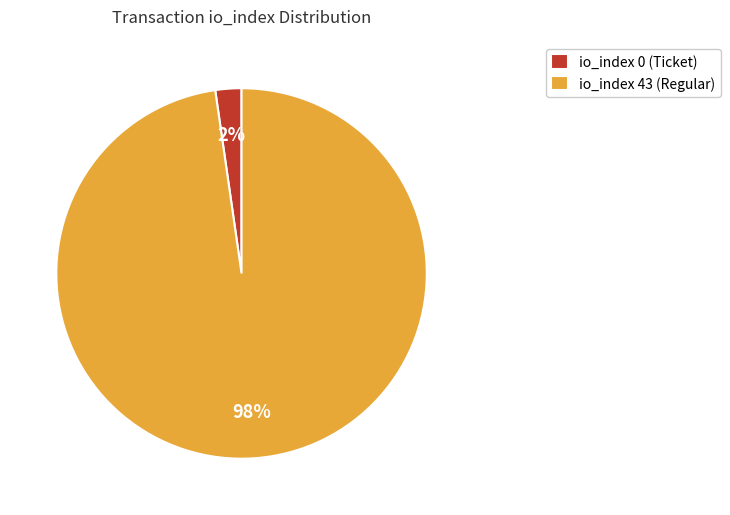

To the nearest percent, what is the average slice percentage?

50%